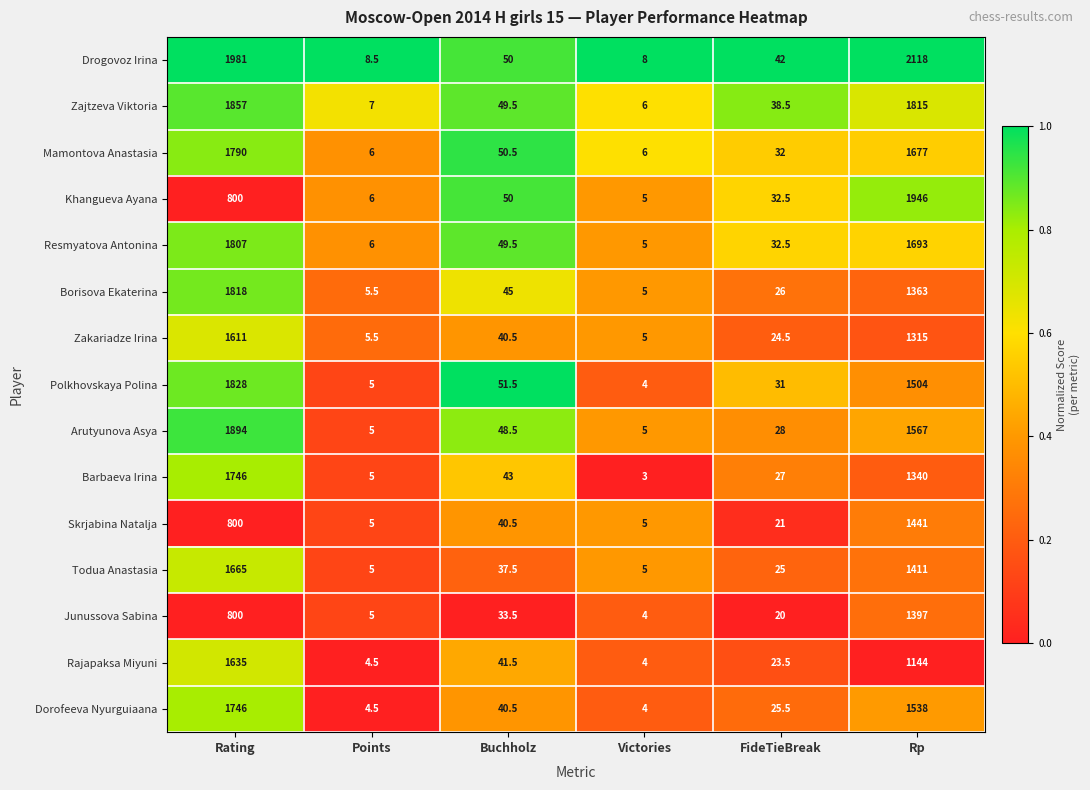

Which category has the highest value in the Arutyunova Asya series?

Rating